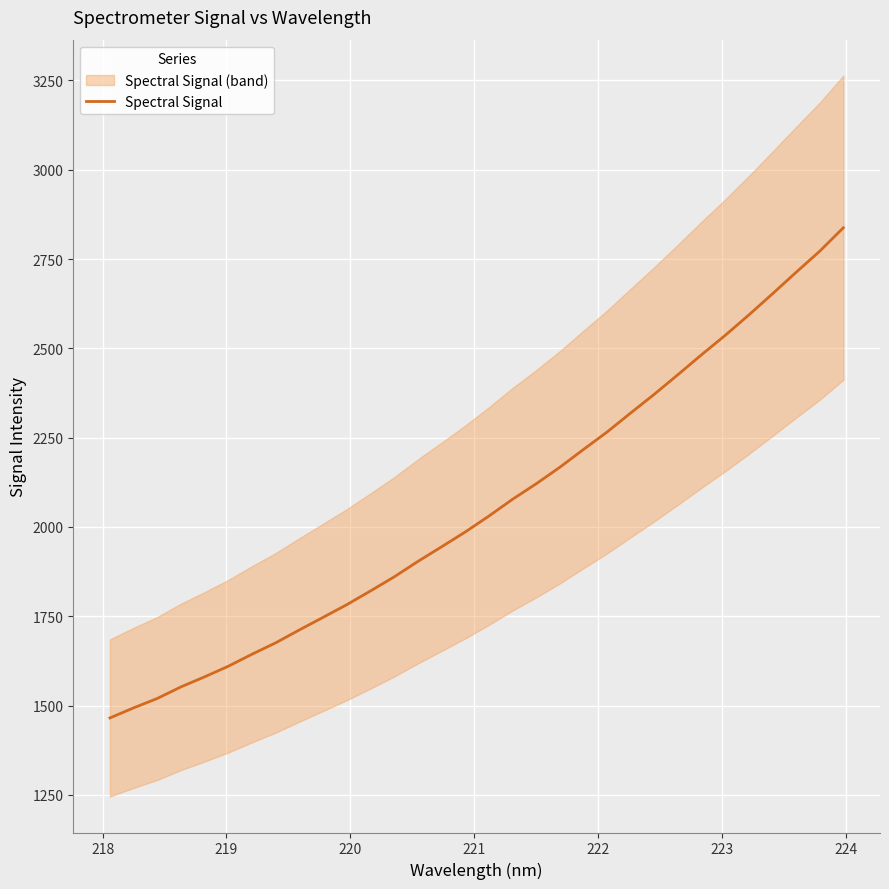

Reading left to right, list all the values displayed in this chart.

1465.5	1493.7	1520.1	1552.4	1580.6	1610.2	1643.9	1675.7	1711.9	1747.0	1782.4	1820.8	1860.1	1903.3	1944.2	1985.6	2030.1	2077.2	2120.6	2166.7	2216.6	2265.6	2318.9	2371.4	2426.2	2482.0	2536.3	2593.3	2652.5	2712.7	2771.8	2837.5